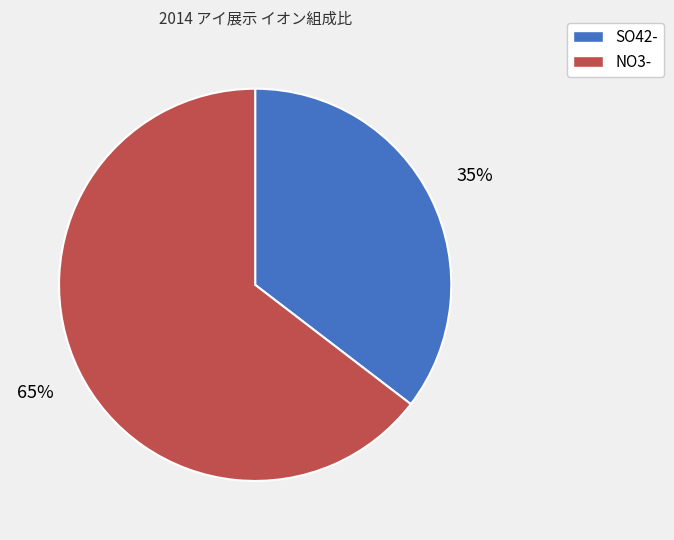

Which slice represents more than half of the pie?

NO3-